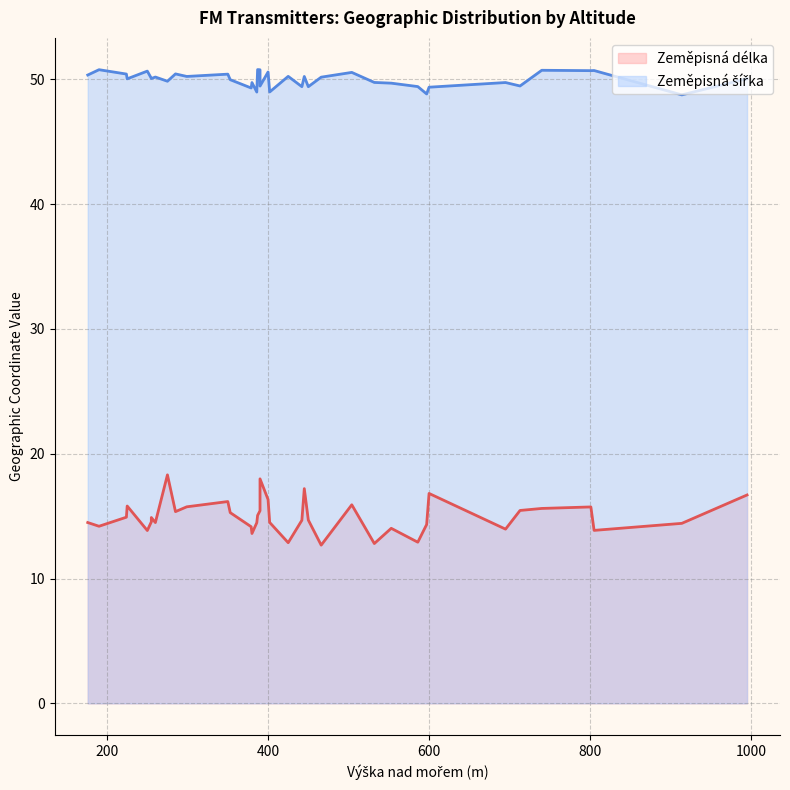

Which has a higher value, 18 or 7?

18